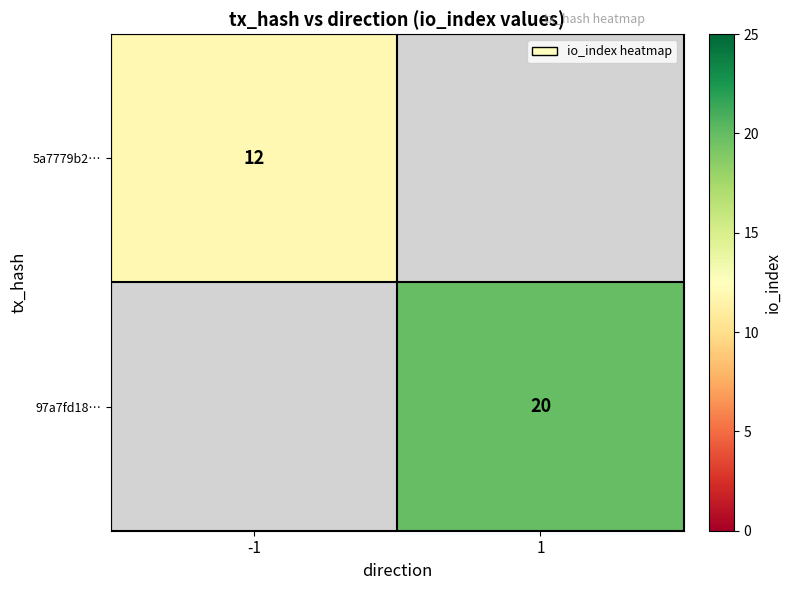

Between 1 and -1, which is larger?

-1